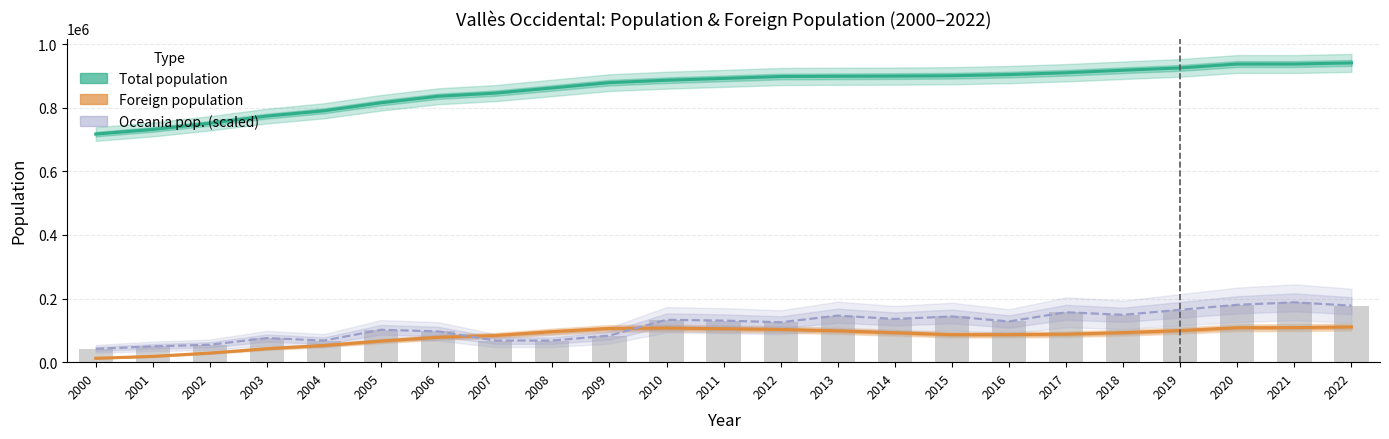

What is the total value across all series at 2005?

983914.8